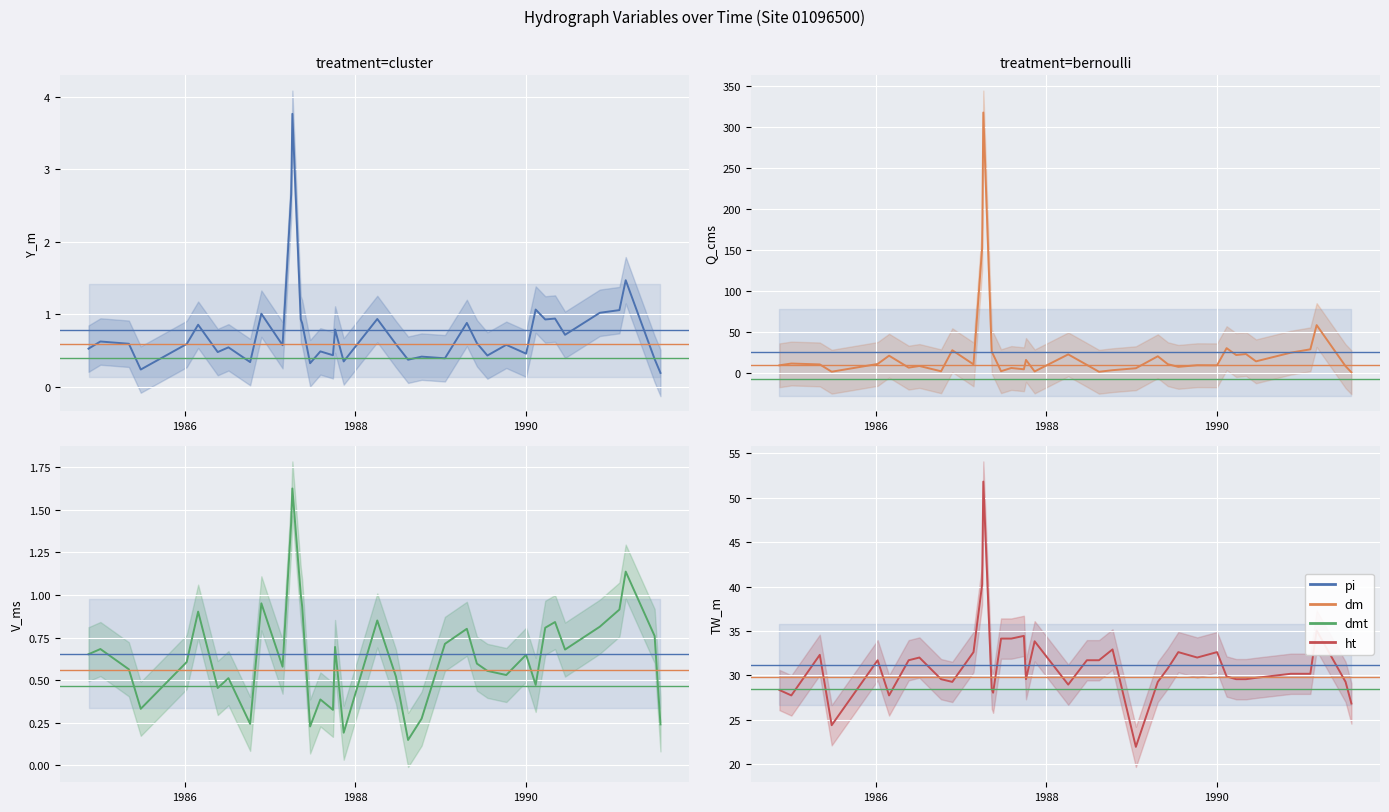

List the series in order of their peak value, highest first.

Q_cms, TW_m, Y_m, V_ms